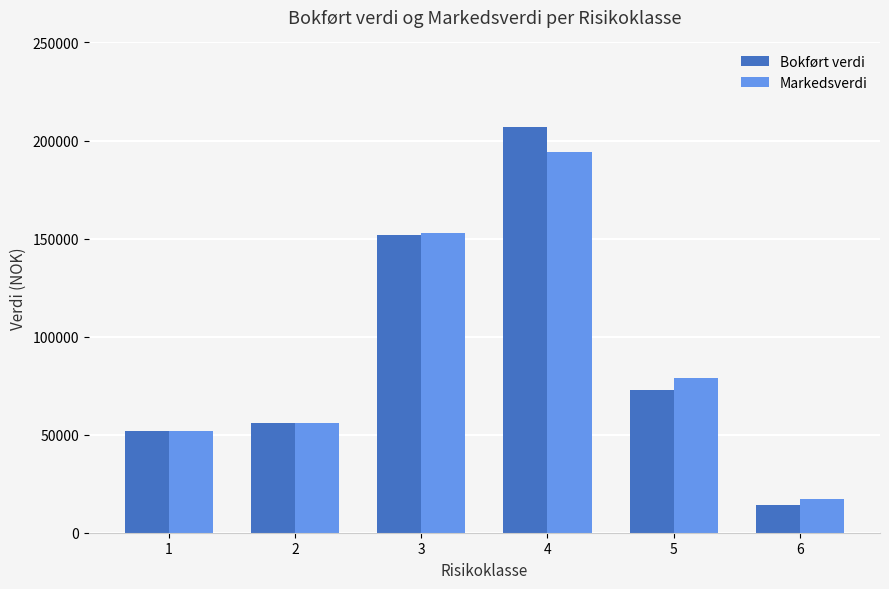

At which label does Markedsverdi reach its peak?

4